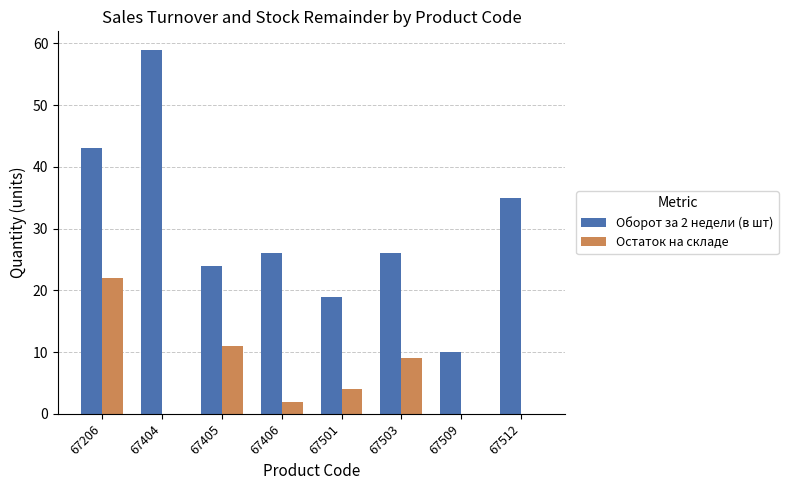

Count the number of categories in the chart.

8